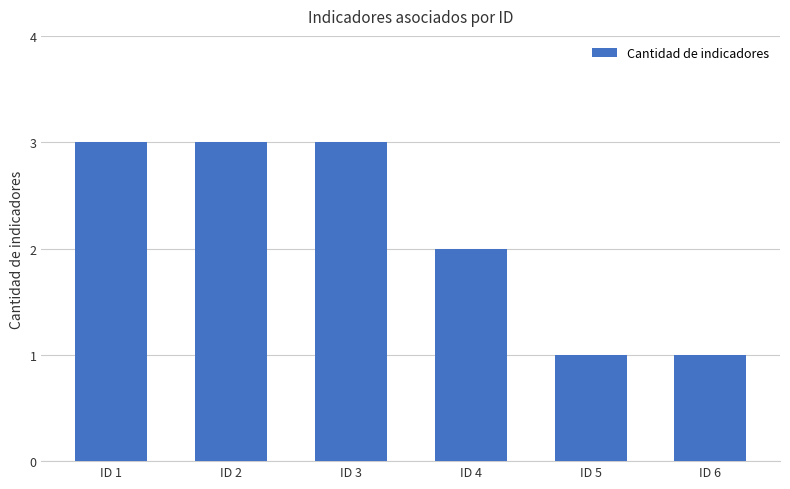

Between ID 3 and ID 4, which is larger?

ID 3